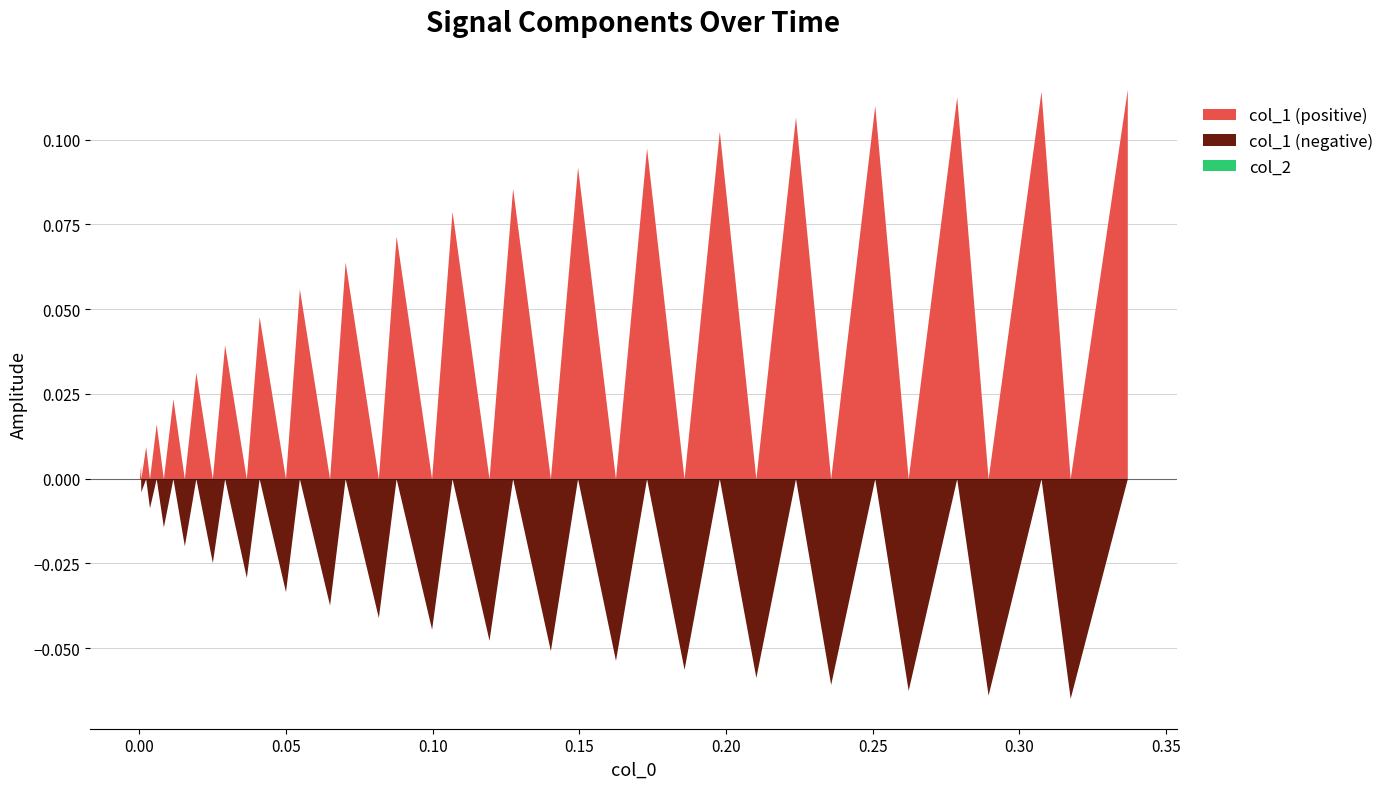

How many lines are shown in the chart?

2